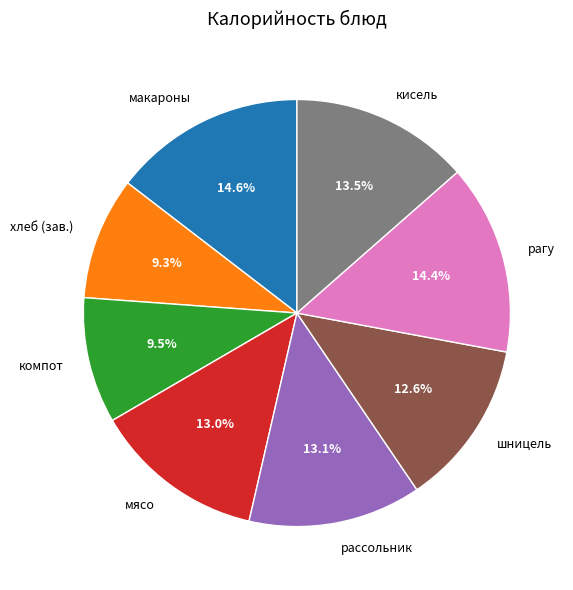

Combined, what portion of the pie is рассольник and хлеб (зав.)?

22.4%